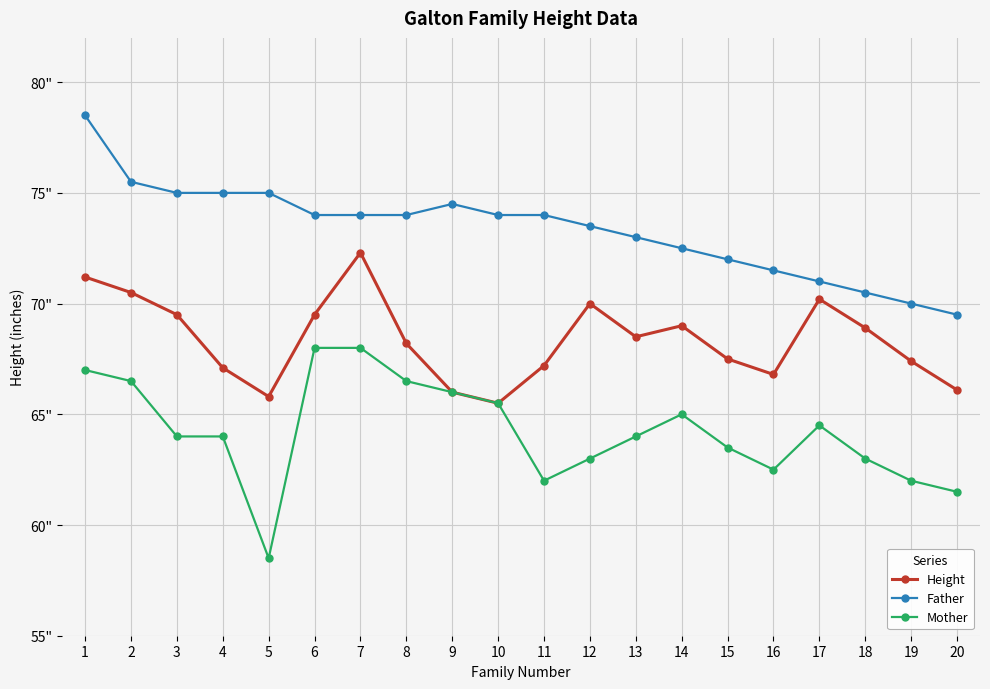

Reading left to right, what are all the values shown in this chart?

Height: 1=71.2	2=70.5	3=69.5	4=67.1	5=65.8	6=69.5	7=72.3	8=68.2	9=66.0	10=65.5	11=67.2	12=70.0	13=68.5	14=69.0	15=67.5	16=66.8	17=70.2	18=68.9	19=67.4	20=66.1
Father: 1=78.5	2=75.5	3=75.0	4=75.0	5=75.0	6=74.0	7=74.0	8=74.0	9=74.5	10=74.0	11=74.0	12=73.5	13=73.0	14=72.5	15=72.0	16=71.5	17=71.0	18=70.5	19=70.0	20=69.5
Mother: 1=67.0	2=66.5	3=64.0	4=64.0	5=58.5	6=68.0	7=68.0	8=66.5	9=66.0	10=65.5	11=62.0	12=63.0	13=64.0	14=65.0	15=63.5	16=62.5	17=64.5	18=63.0	19=62.0	20=61.5